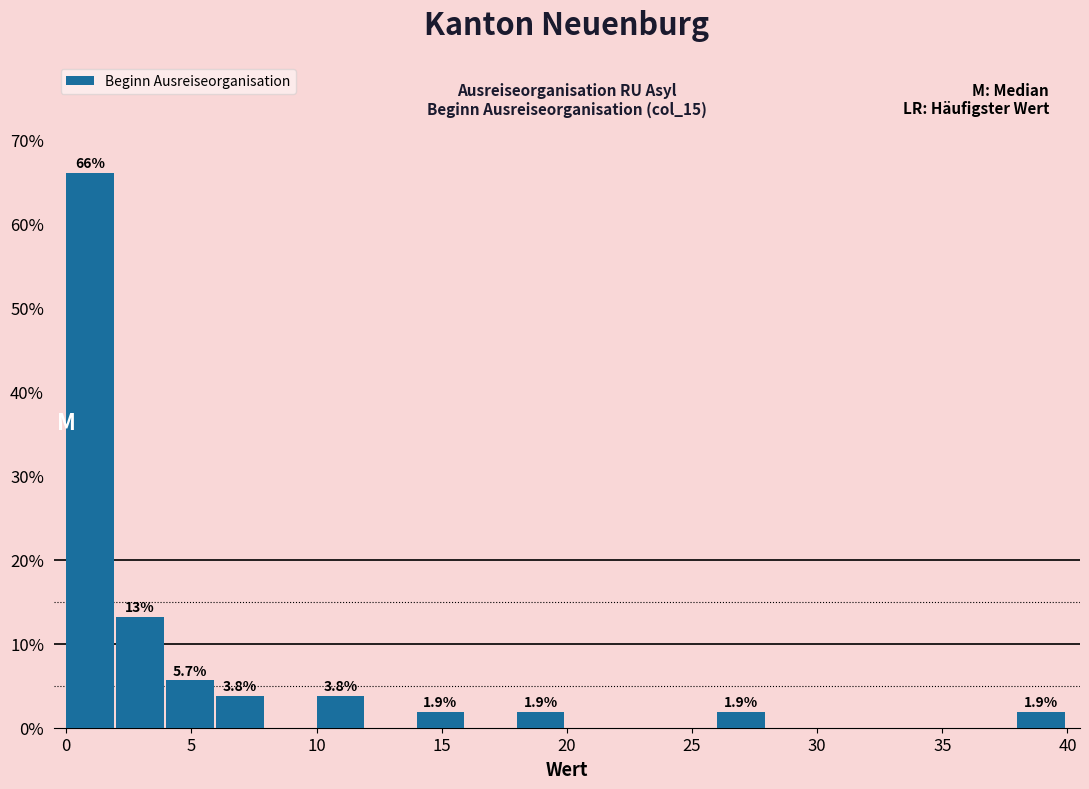

Over which range of the x-axis is the bar tallest?

0 to 2